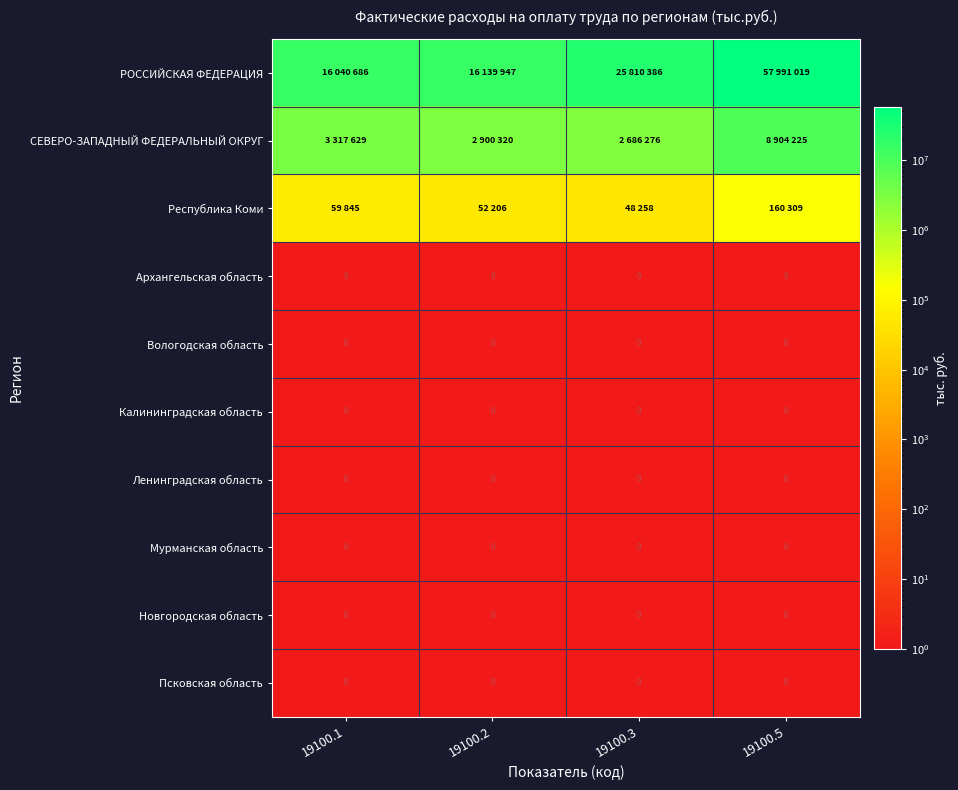

The Калининградская область series shows 0 at 19100.3. True or false?

True